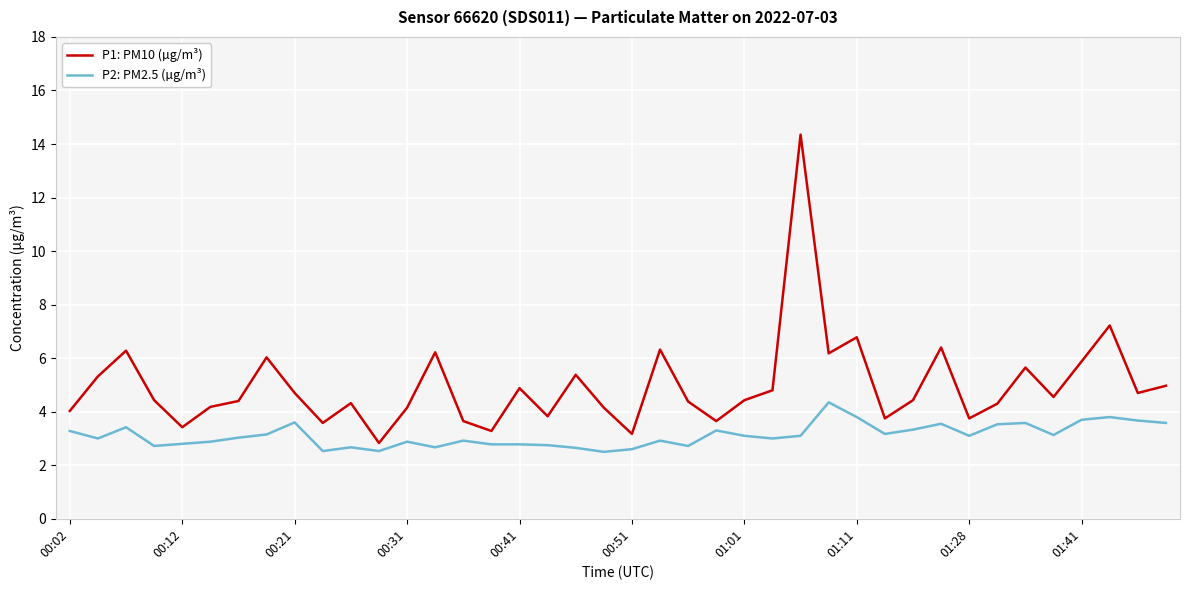

What is the lowest value of the P2: PM2.5 (µg/m³) series?

2.5